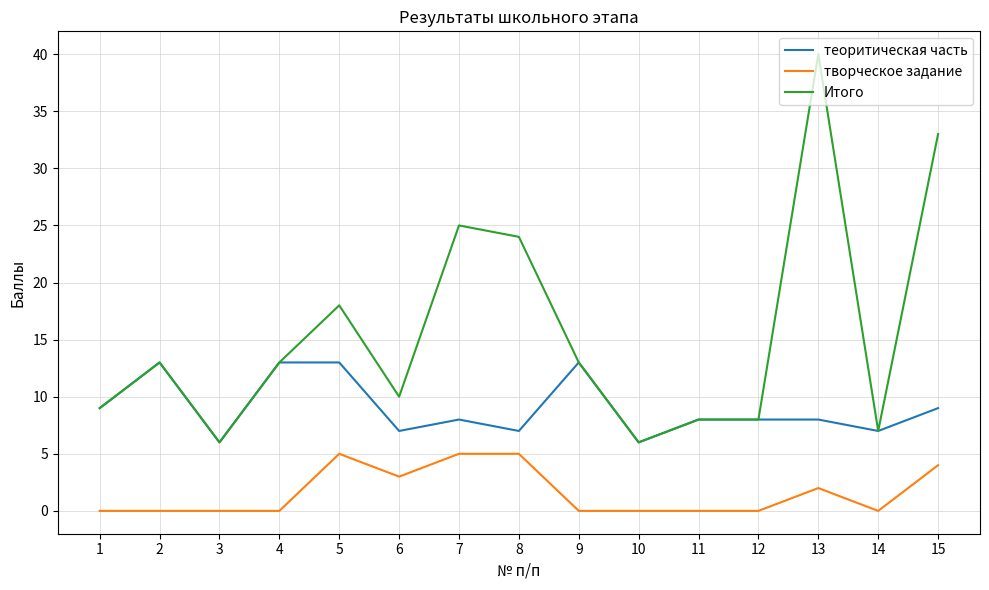

Reading right to left, what are all the values shown in this chart?

теоритическая часть: 9	7	8	8	8	6	13	7	8	7	13	13	6	13	9
творческое задание: 4	0	2	0	0	0	0	5	5	3	5	0	0	0	0
Итого: 33	7	40	8	8	6	13	24	25	10	18	13	6	13	9